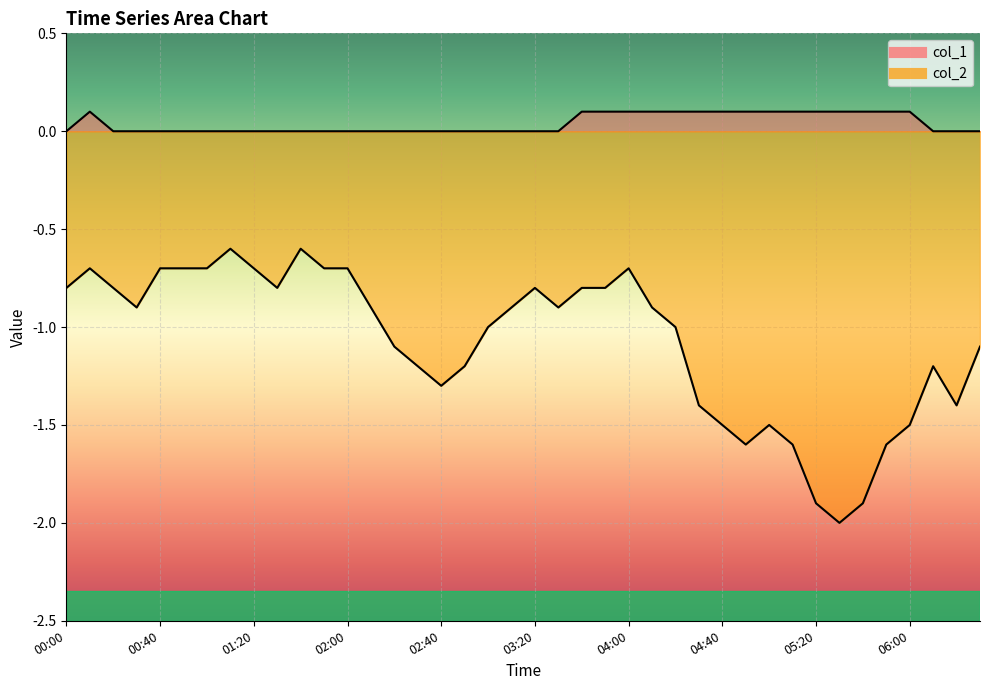

List the series in order of their overall mean, lowest first.

col_2, col_1